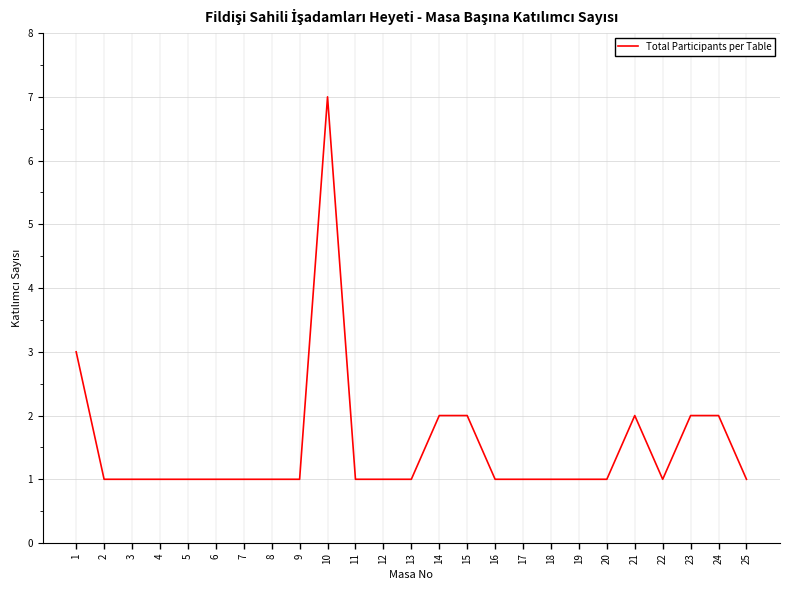

What is the difference between the second highest and second lowest values?

2